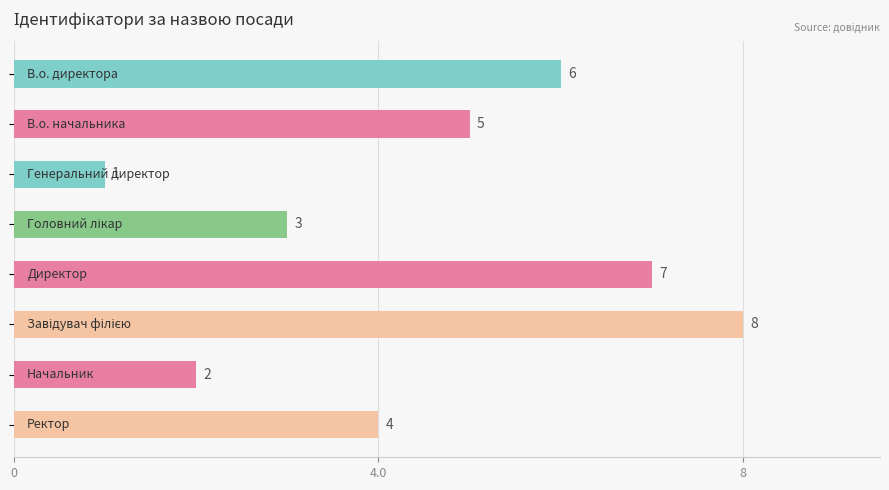

What is the difference between the maximum and second lowest values?

6